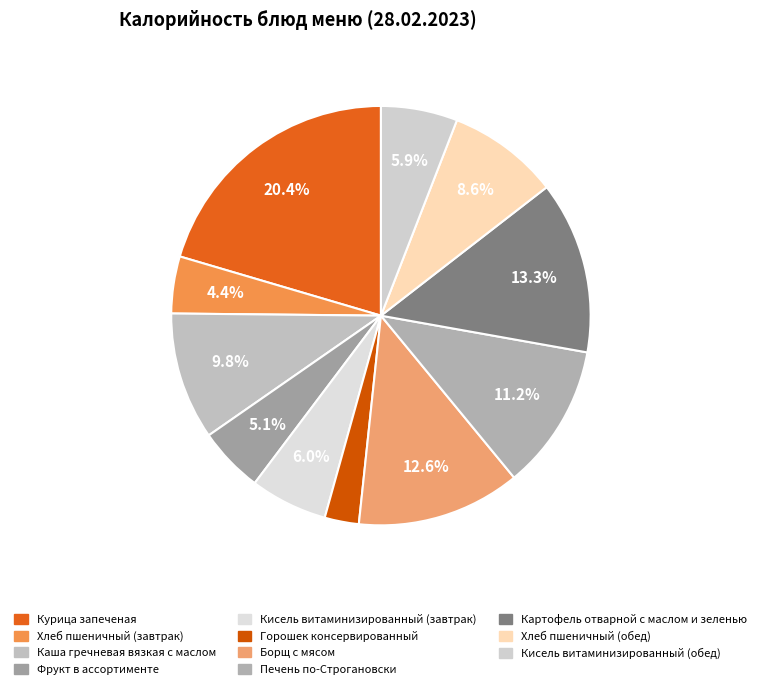

How many segments does this pie chart have?

11